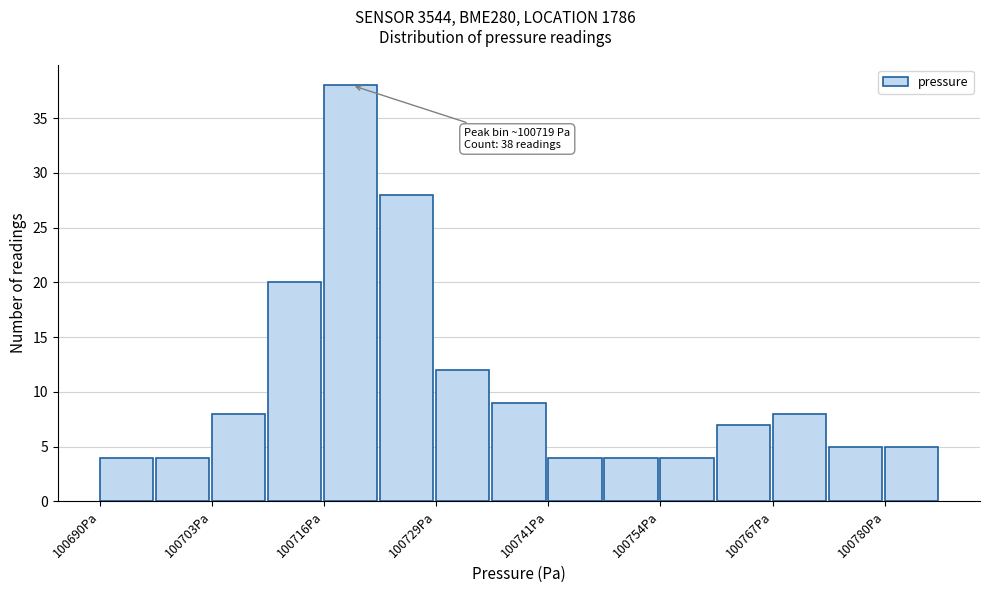

Around what value on the x-axis is the tallest bar? Give the approximate position of its centre, as read against the axis.

100718